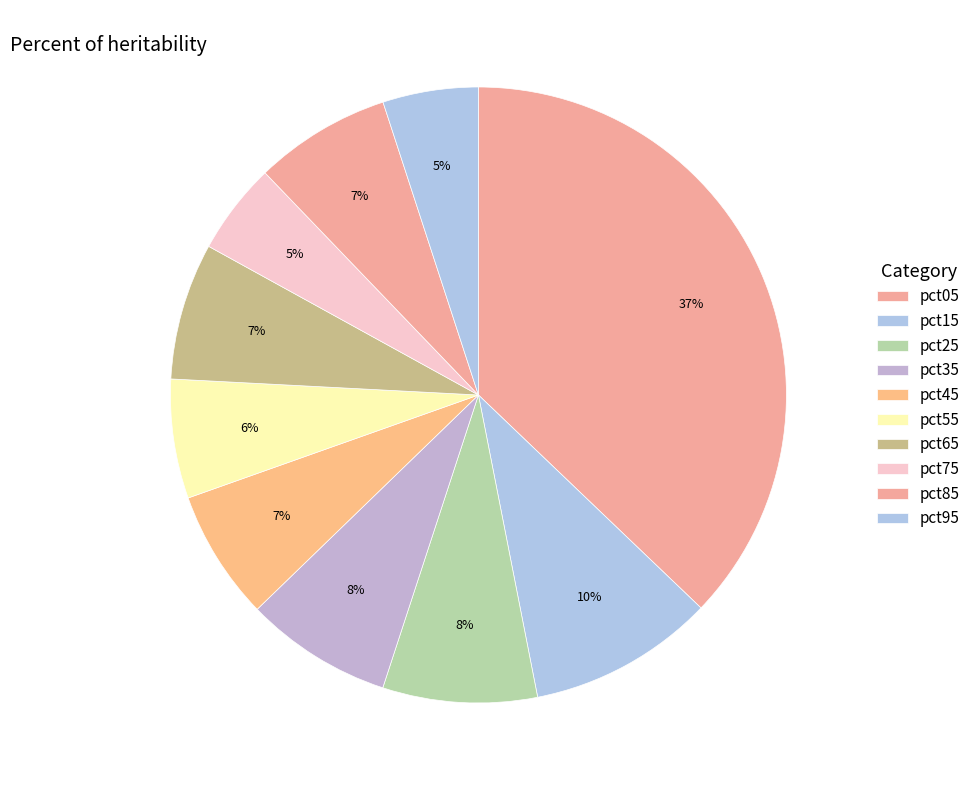

Which category has the biggest portion of the pie?

pct05